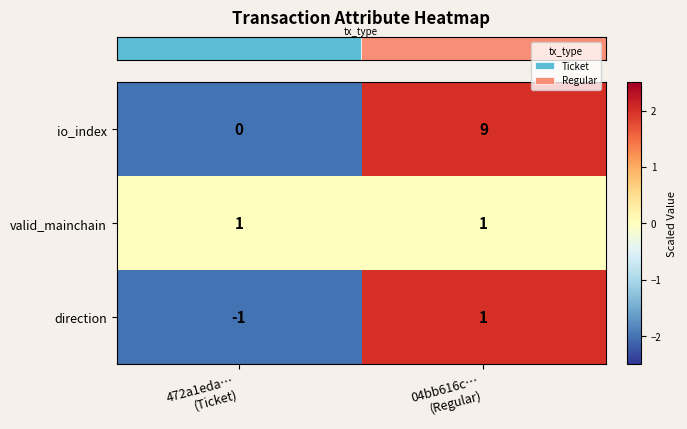

Reading left to right, extract all data points from this chart.

io_index: 0	9
valid_mainchain: 1	1
direction: -1	1